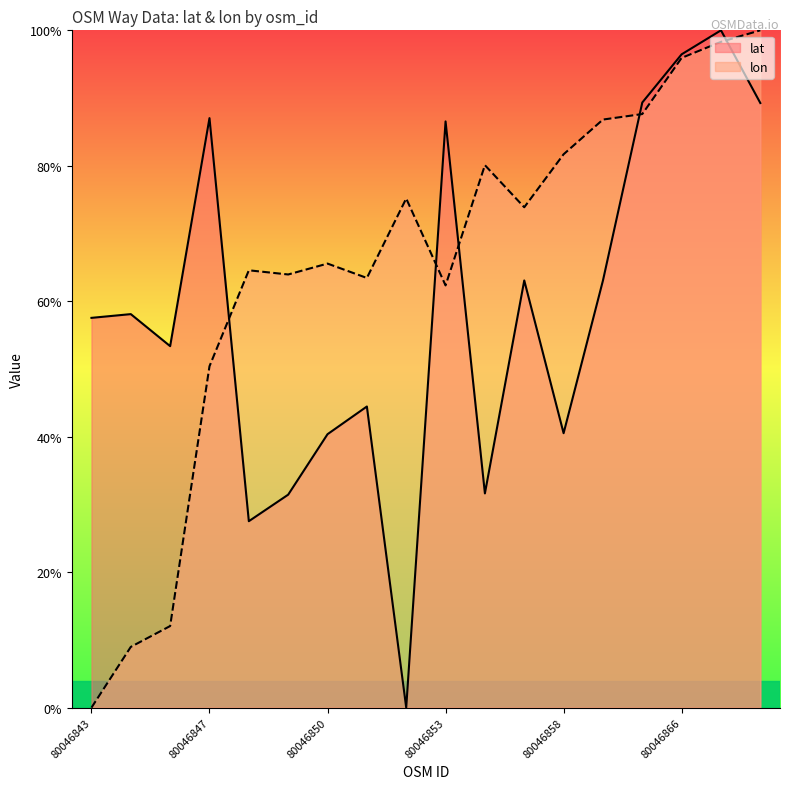

Which series has the largest total across all categories?

lon